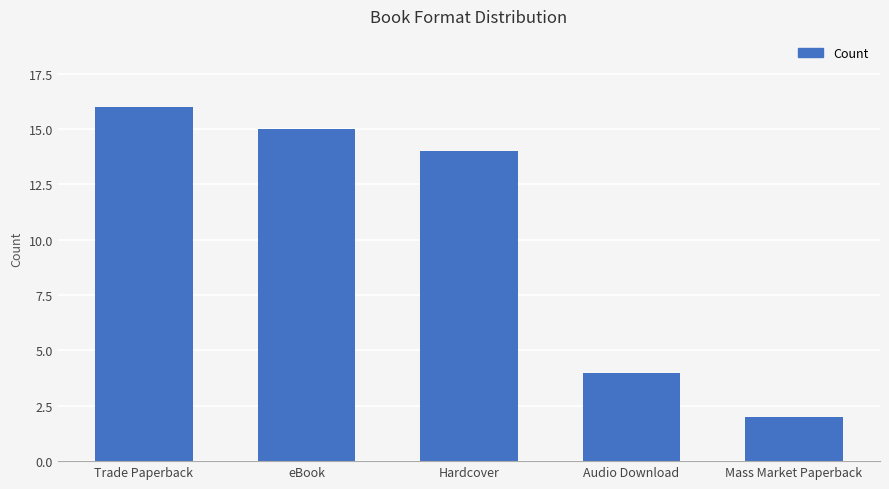

Which category has the lowest value across all series?

Mass Market Paperback